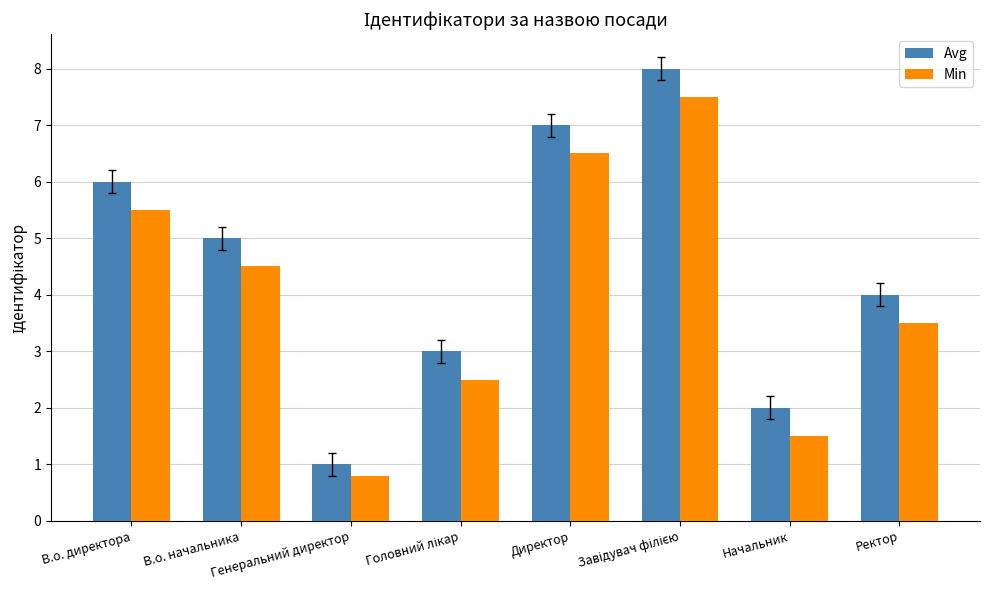

Which series has the widest spread of values?

Avg